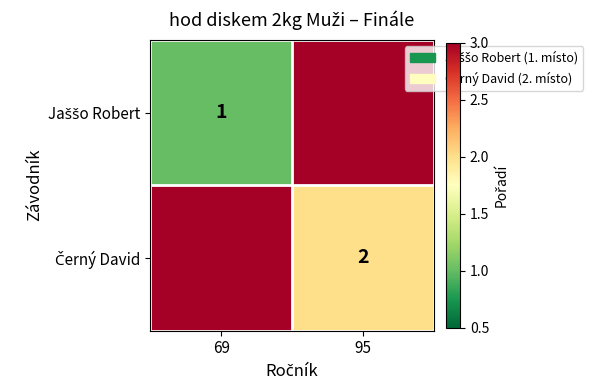

Which series has the largest total across all categories?

Černý David